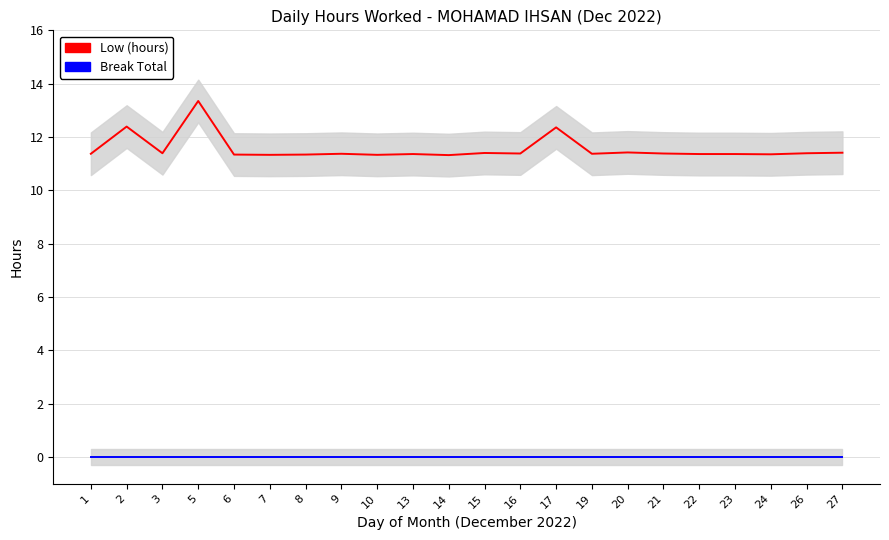

In Low (hours), how many points are higher than both neighbors (excluding endpoints)?

7